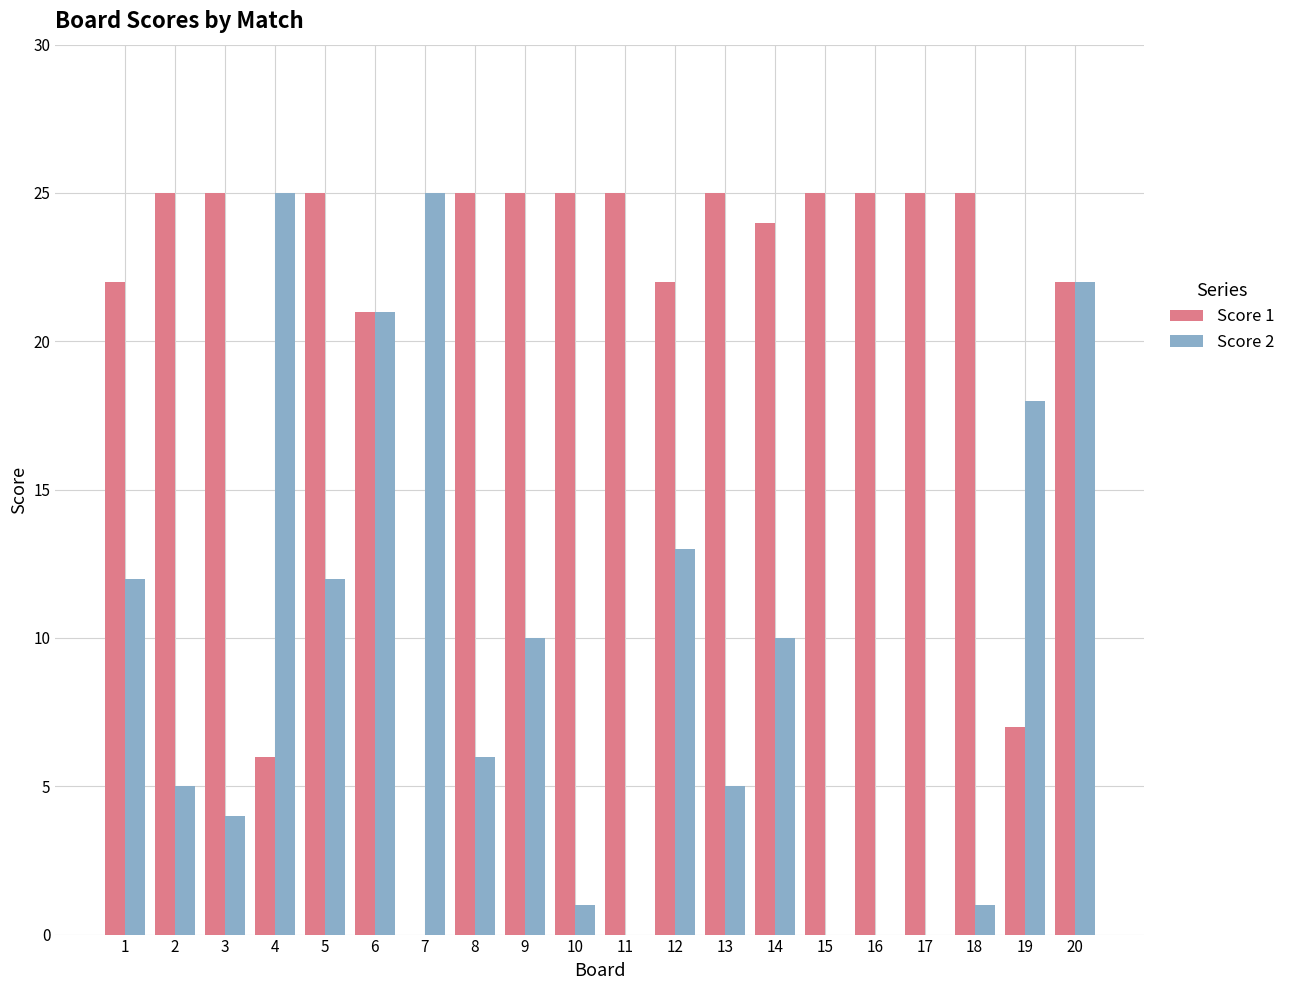

True or false: Score 1 has a value of 9 at 12.

False